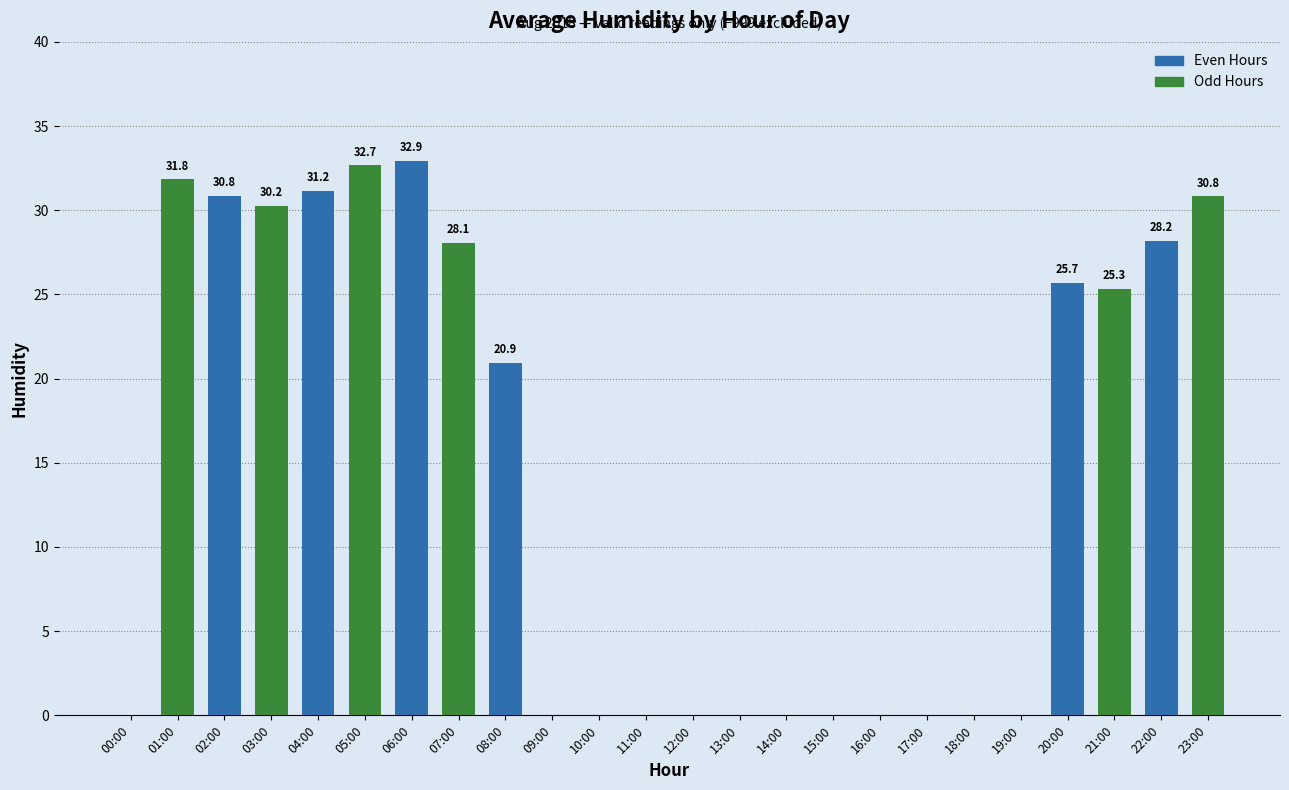

Is the value of Odd Hours at 04:00 greater than the value of Even Hours at 06:00?

No